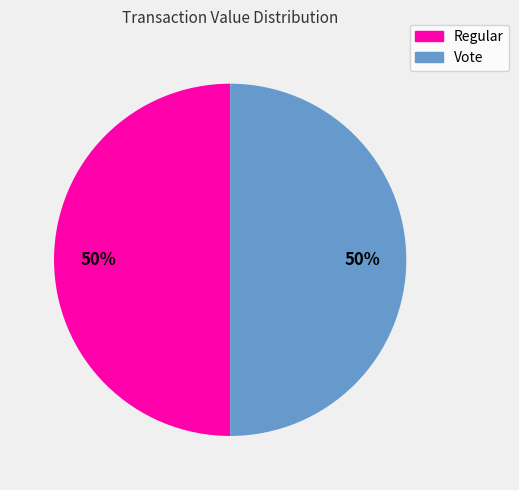

What percentage is the Vote slice, to the nearest percent?

50%